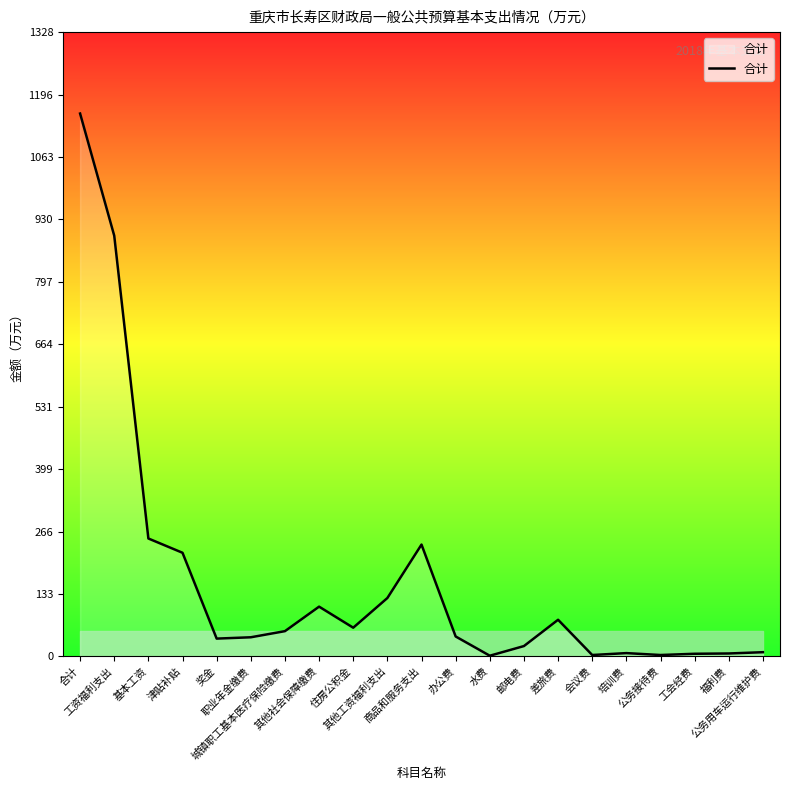

What is the maximum value shown in the chart?

1155.1